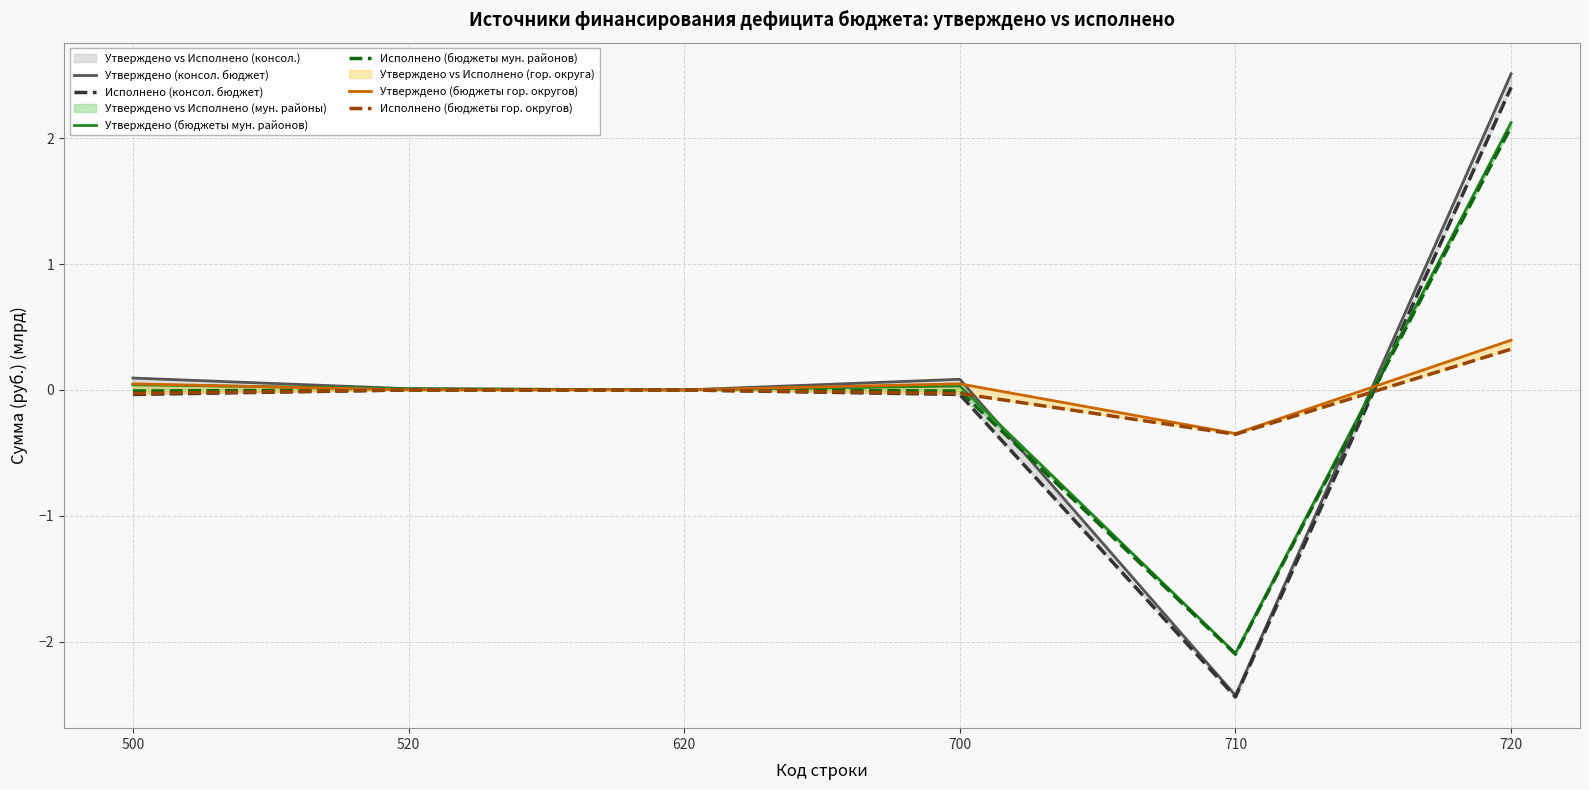

In Утверждено (консол. бюджет), how many points are lower than both neighbors (excluding endpoints)?

2